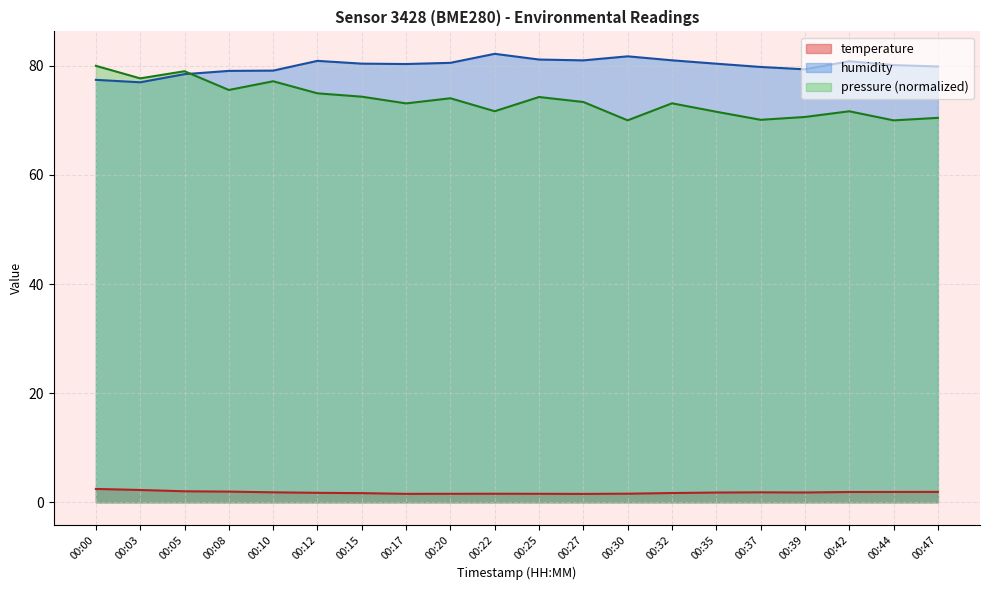

True or false: pressure and temperature intersect in this chart.

False